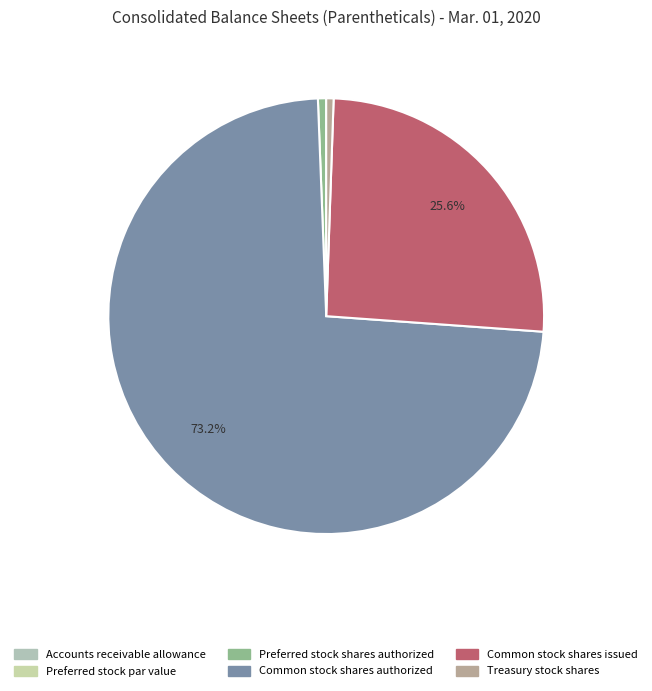

Does any single category account for the majority?

Yes